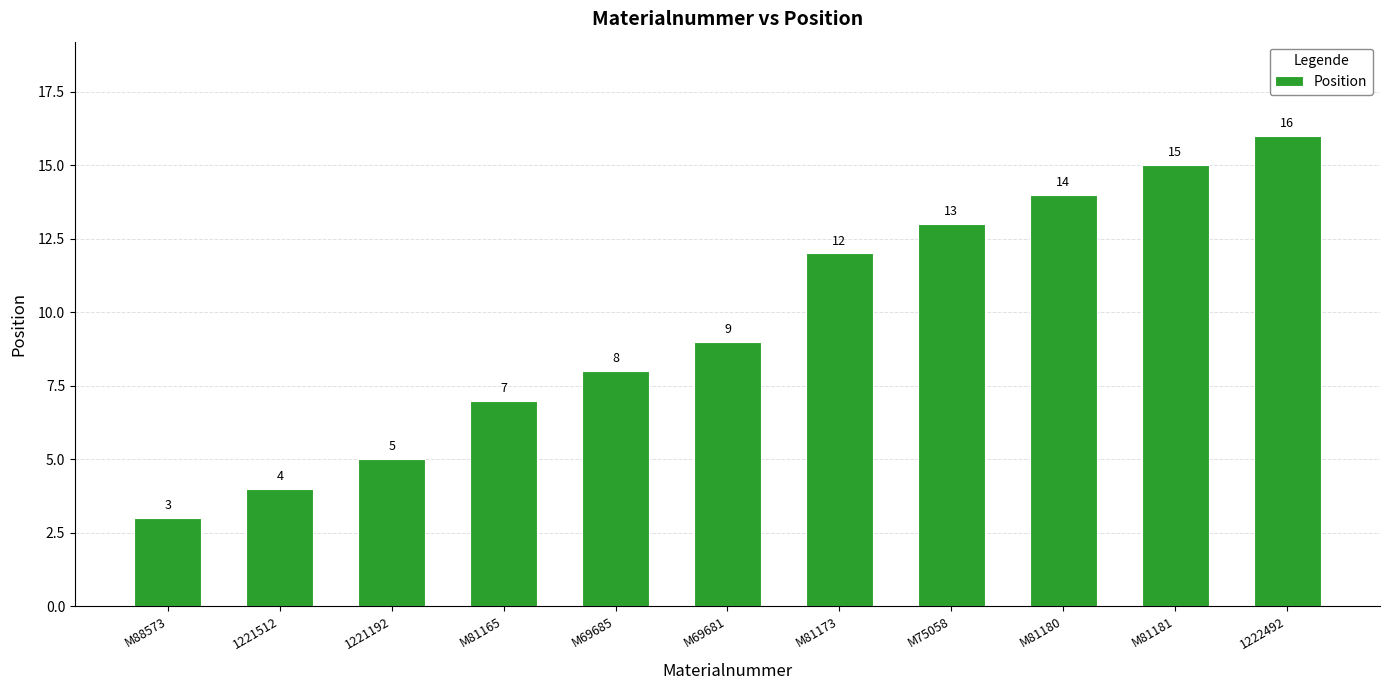

List the labels in order of value, smallest first.

M88573, 1221512, 1221192, M81165, M69685, M69681, M81173, M75058, M81180, M81181, 1222492